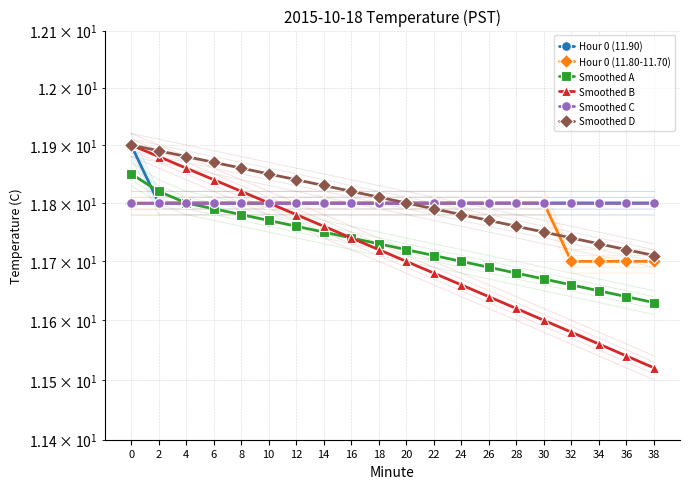

True or false: Hour 0 (11.80-11.70) has more than 0 interior local peaks.

False